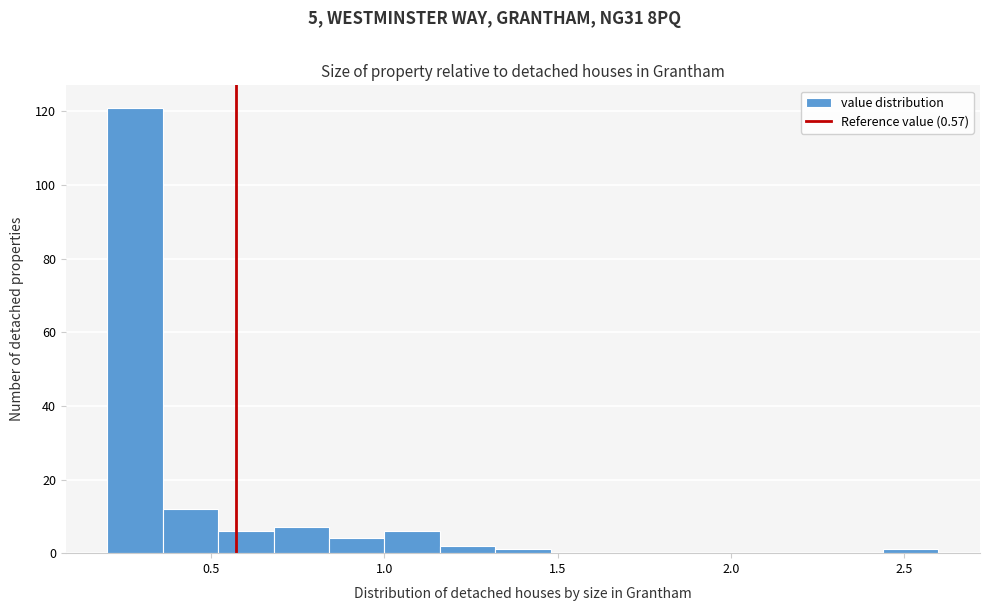

Around what value on the x-axis is the tallest bar? Give the approximate position of its centre, as read against the axis.

0.30